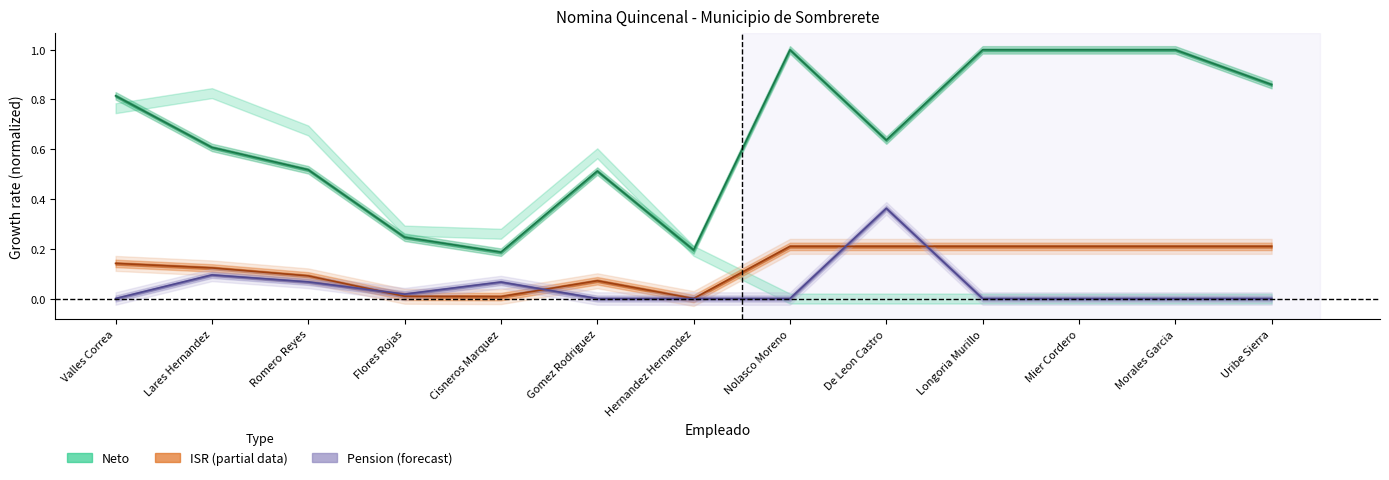

At Morales Garcia, list the series in order from smallest to largest.

Pension, ISR, Neto